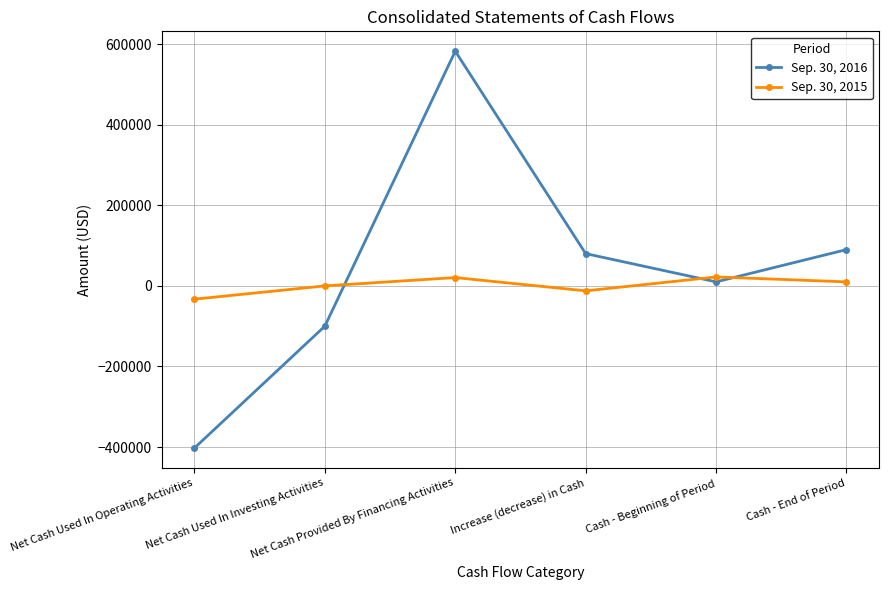

True or false: Sep. 30, 2015 and Sep. 30, 2016 intersect in this chart.

True